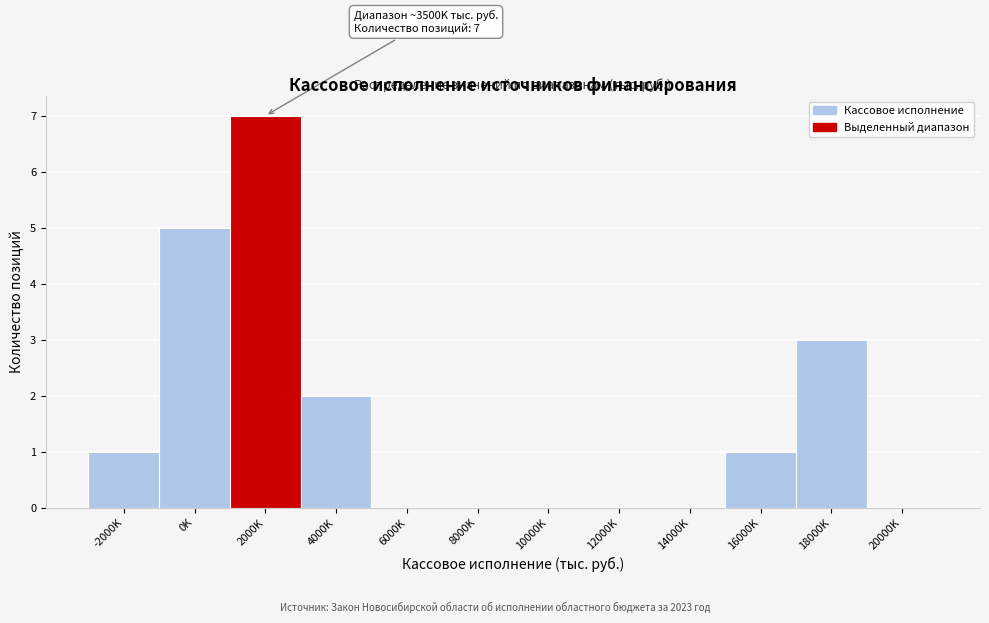

Reading left to right, list all the values displayed in this chart.

-2000K=1	0K=5	2000K=7	4000K=2	6000K=0	8000K=0	10000K=0	12000K=0	14000K=0	16000K=1	18000K=3	20000K=0